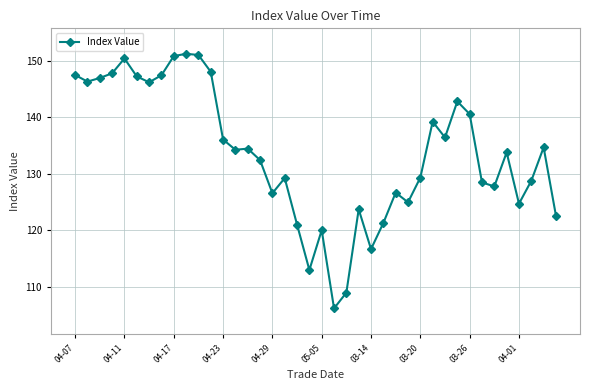

What is the average value?

133.7